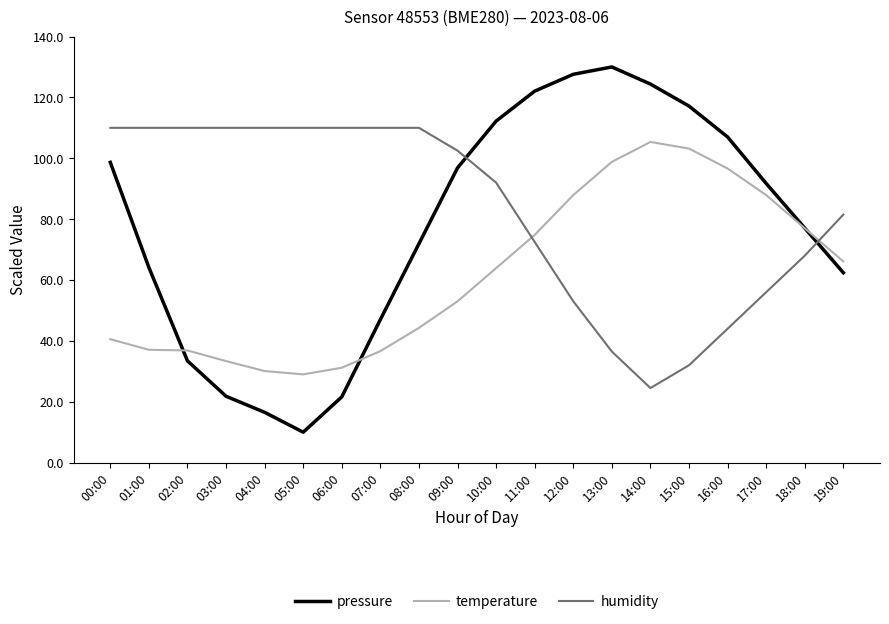

What position from the right is 09:00?

11